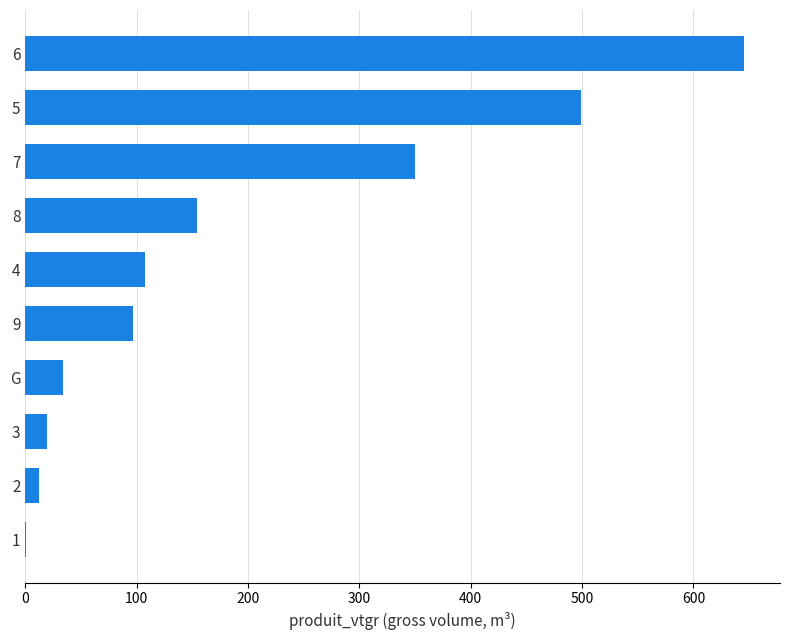

How many data points does each series have?

10